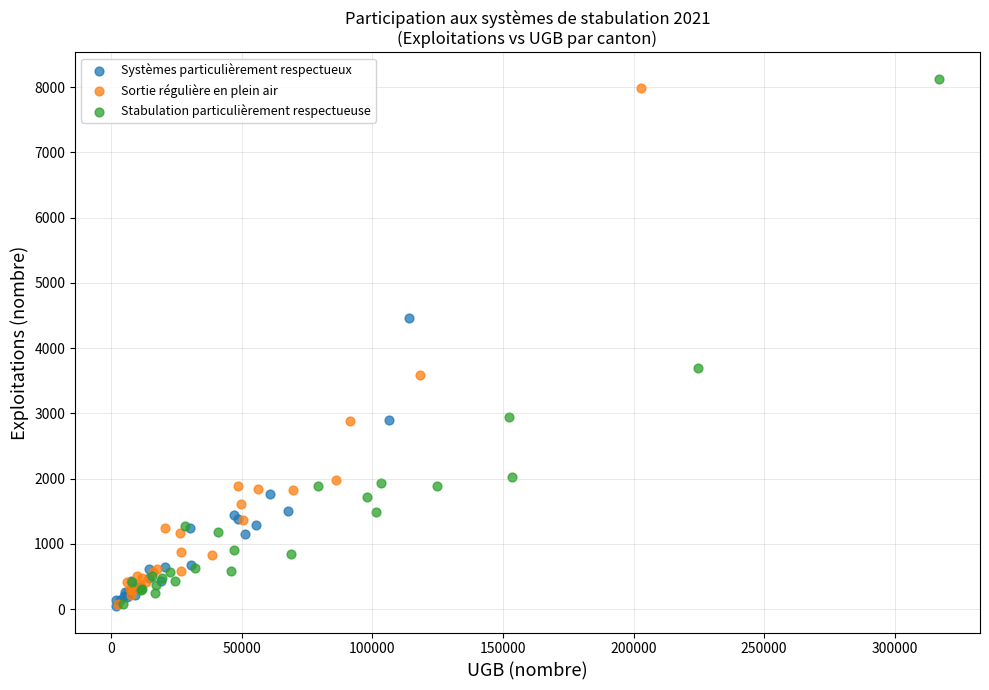

Which series has the widest spread of Y values?

Stabulation particulièrement respectueuse